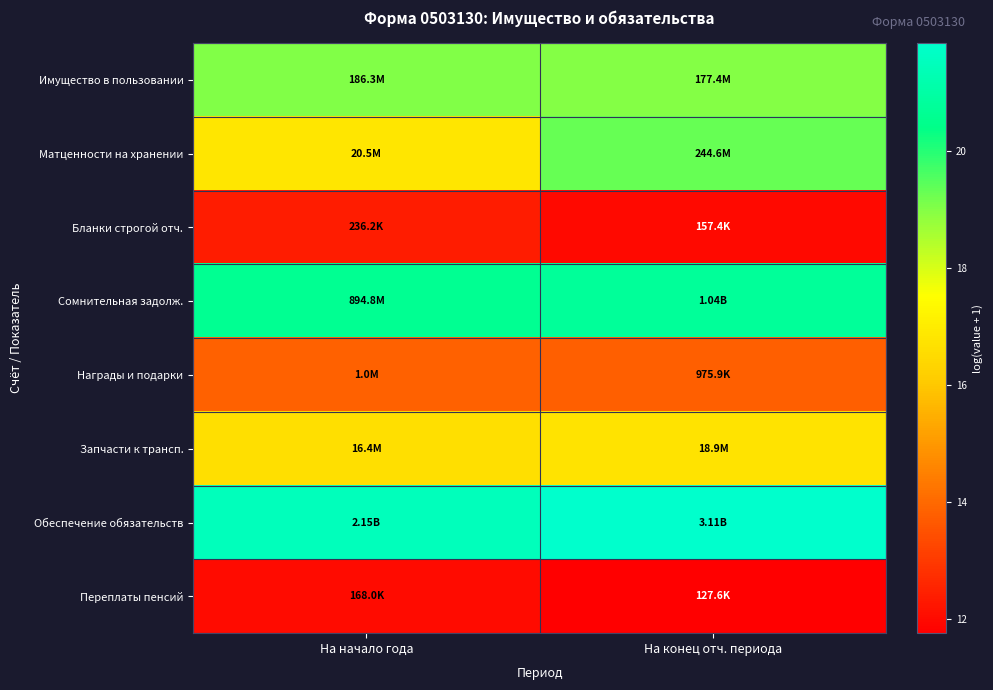

Reading left to right, transcribe all the data shown in this chart.

Имущество в пользовании: На начало года=19.0	На конец отч. периода=19.0
Матценности на хранении: На начало года=16.8	На конец отч. периода=19.3
Бланки строгой отч.: На начало года=12.4	На конец отч. периода=12.0
Сомнительная задолж.: На начало года=20.6	На конец отч. периода=20.8
Награды и подарки: На начало года=13.8	На конец отч. периода=13.8
Запчасти к трансп.: На начало года=16.6	На конец отч. периода=16.8
Обеспечение обязательств: На начало года=21.5	На конец отч. периода=21.9
Переплаты пенсий: На начало года=12.0	На конец отч. периода=11.8